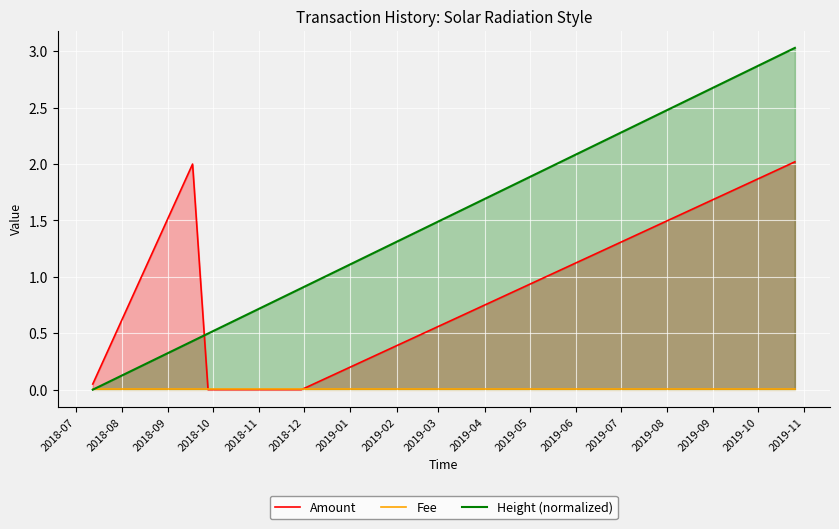

Which series has the largest range (max minus min)?

Height (normalized)